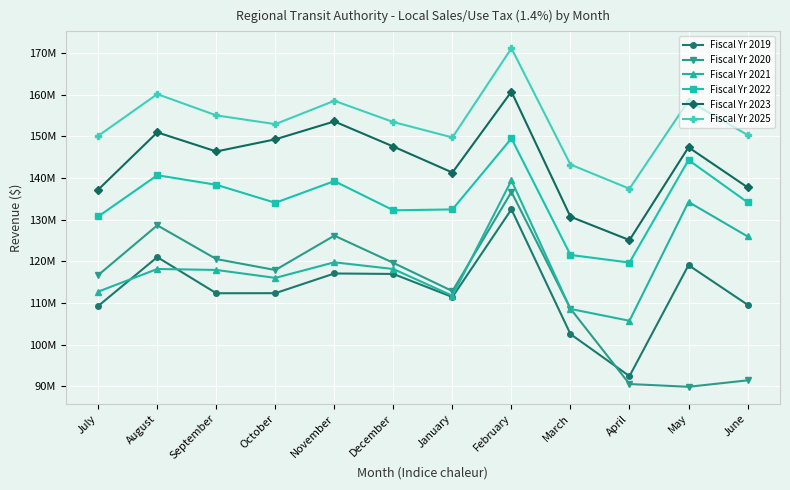

In Fiscal Yr 2021, how many points are higher than both neighbors (excluding endpoints)?

4